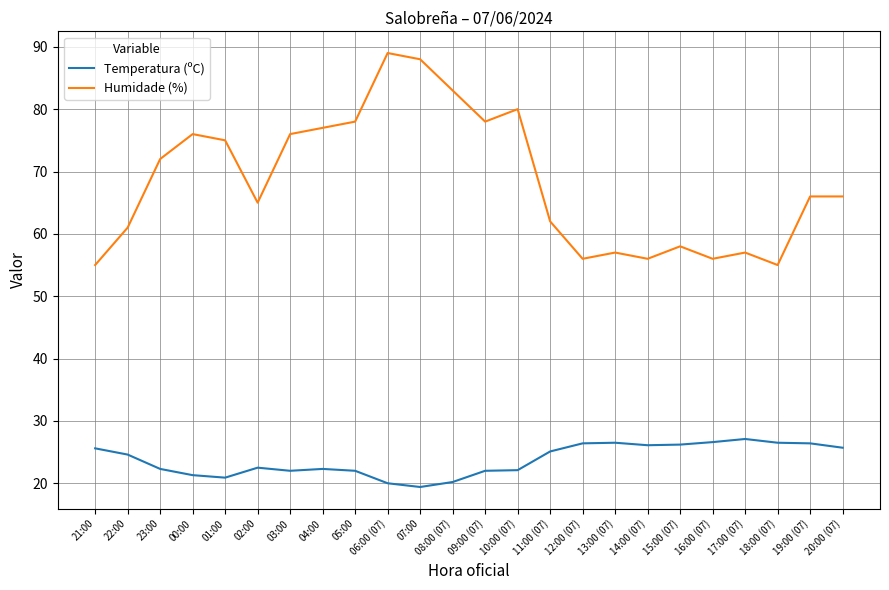

True or false: Temperatura (ºC) and Humidade (%) cross at least once.

False